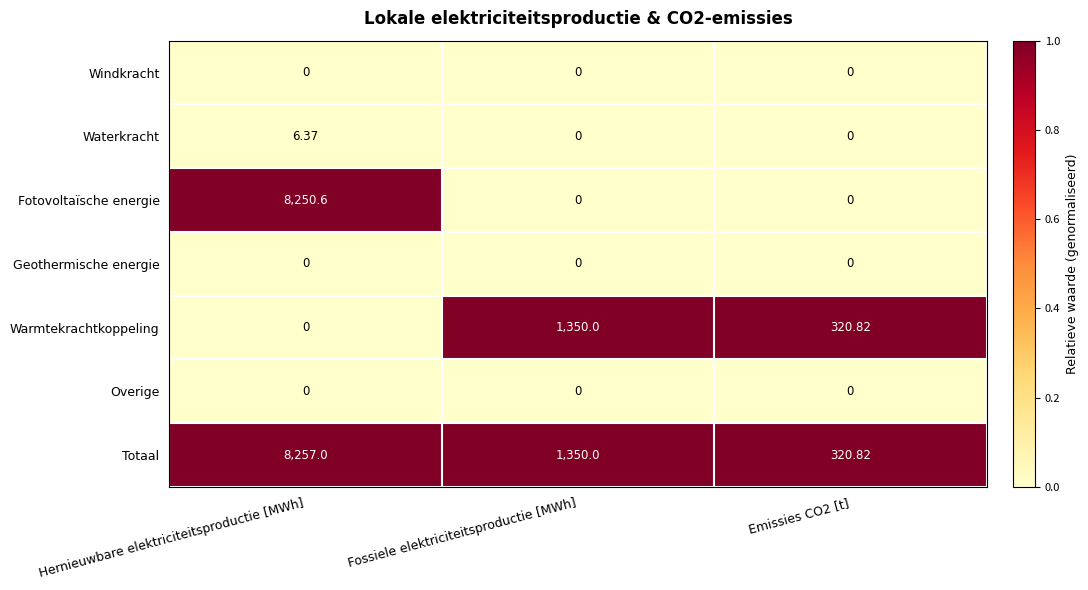

At which label does Warmtekrachtkoppeling reach its minimum?

Hernieuwbare elektriciteitsproductie [MWh]